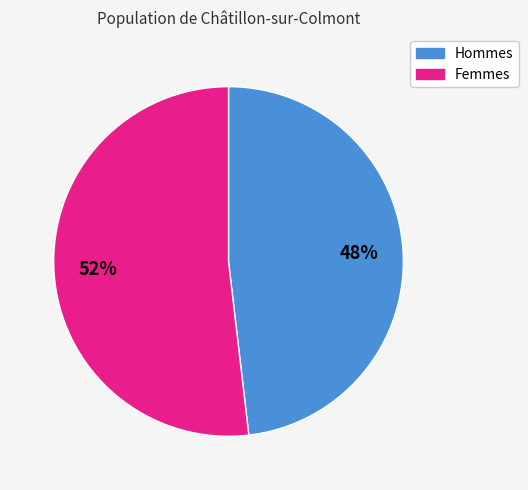

Is there any slice that represents more than half of the pie?

Yes